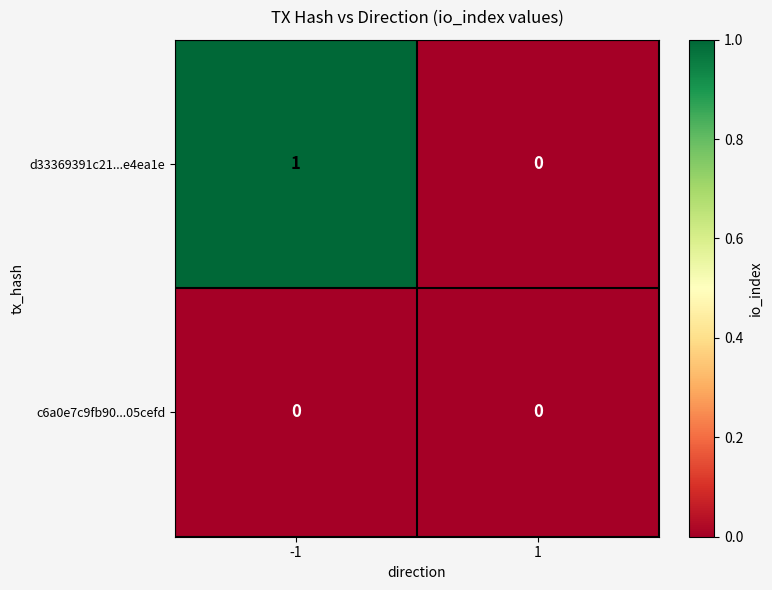

At which category does the chart reach its peak across all series?

-1